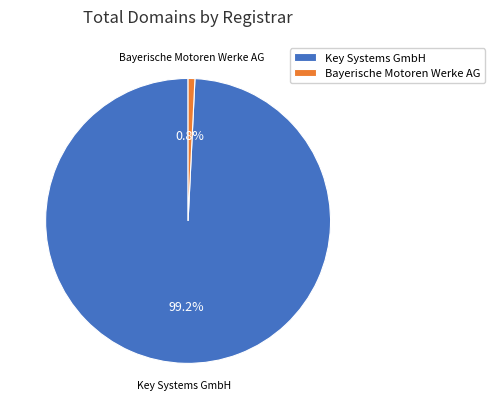

Between Key Systems GmbH and Bayerische Motoren Werke AG, which is larger?

Key Systems GmbH